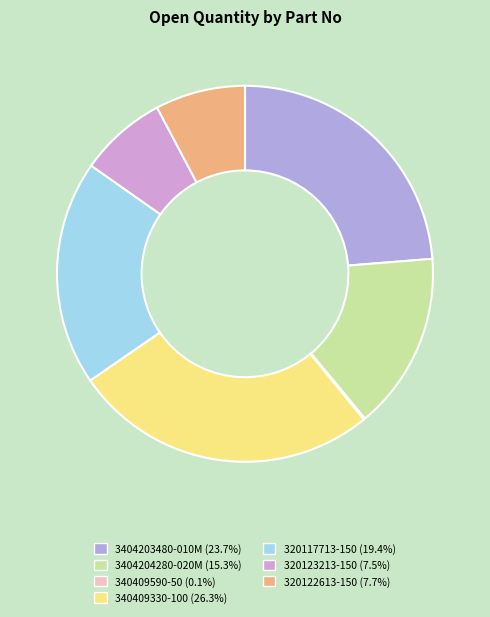

What is the change in value from 340409330-100 to 320117713-150?

-1520